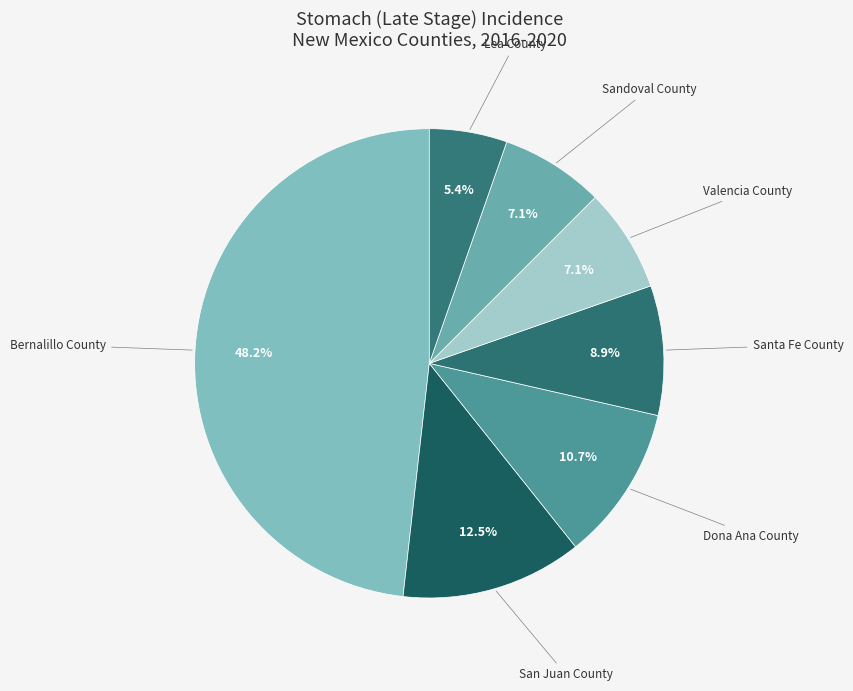

Which category has the biggest portion of the pie?

Bernalillo County